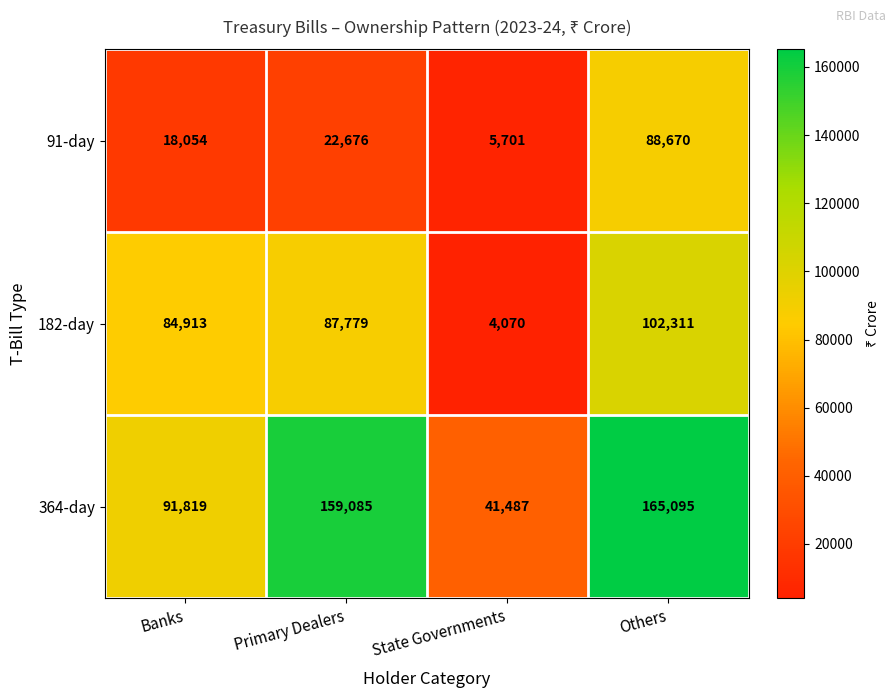

Is it true that 91-day equals 31508 at Banks?

False